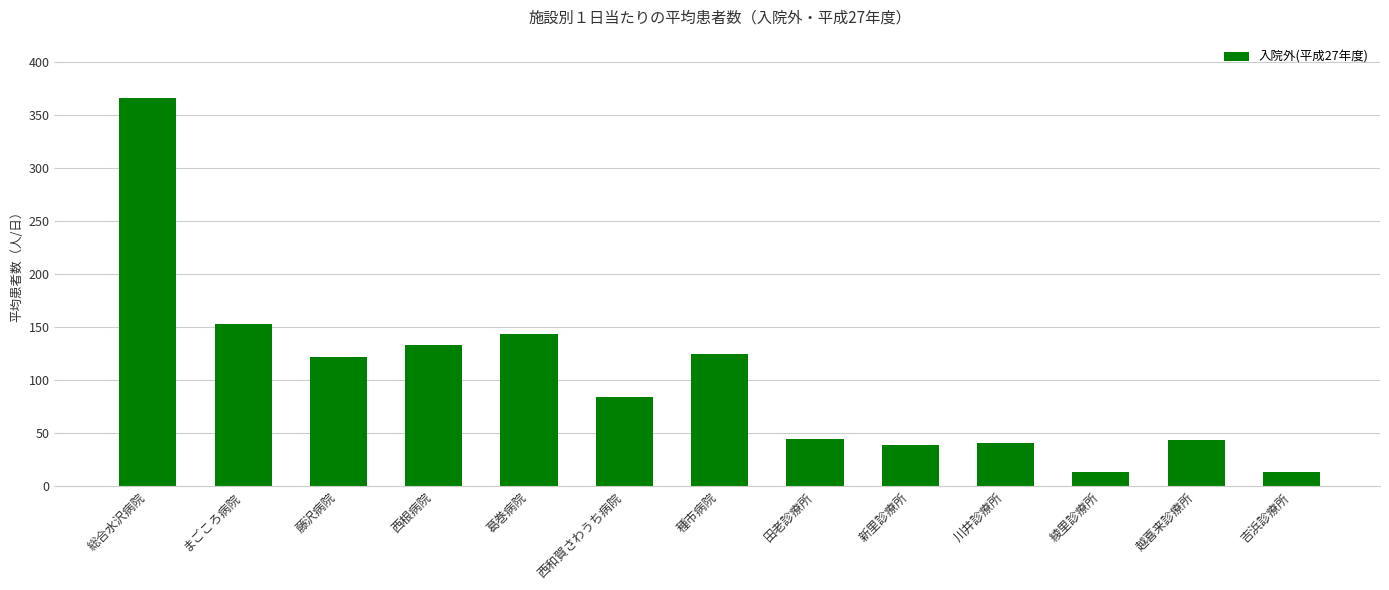

Where is the data nearest to the value 190?

まごころ病院